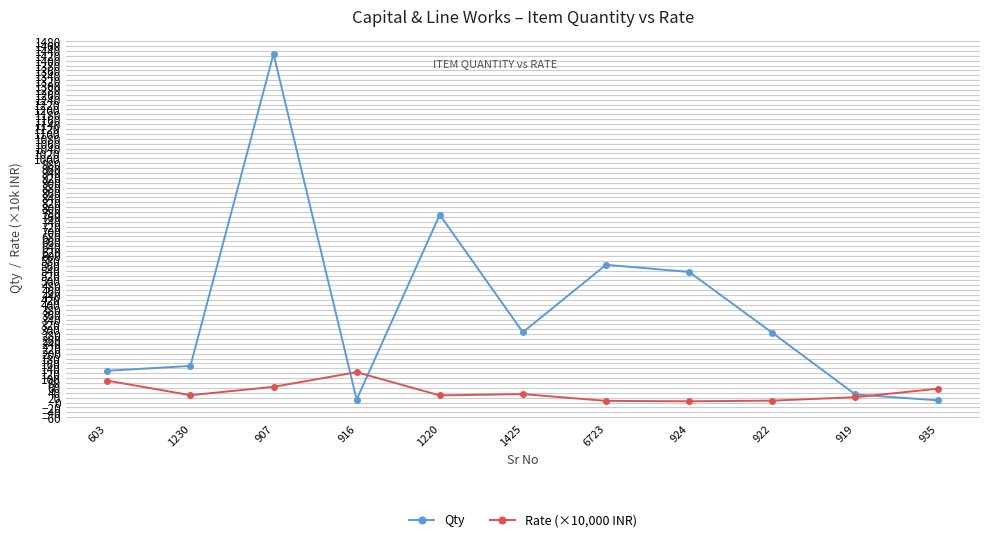

What is the label of the 6th point from the right?

1425